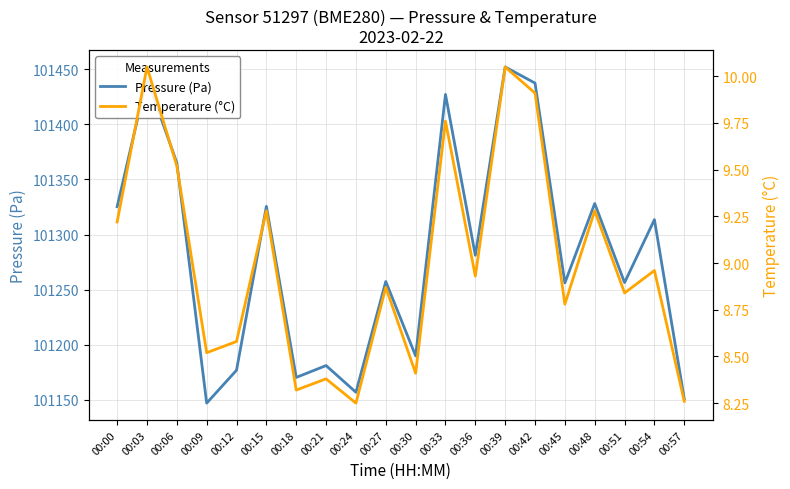

What is the difference between the highest and lowest values at 00:21?

101172.8